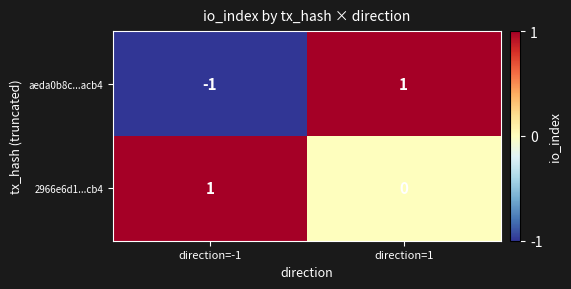

Which category has the highest value in the aeda0b8c...acb4 series?

direction=1